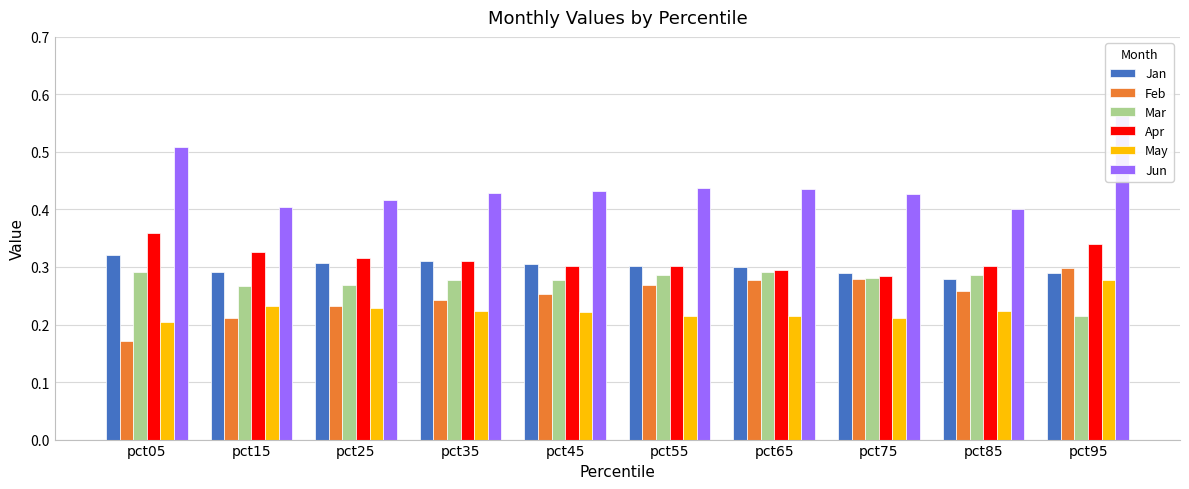

What is the value of the Feb bar at the 9th from the left?

0.3